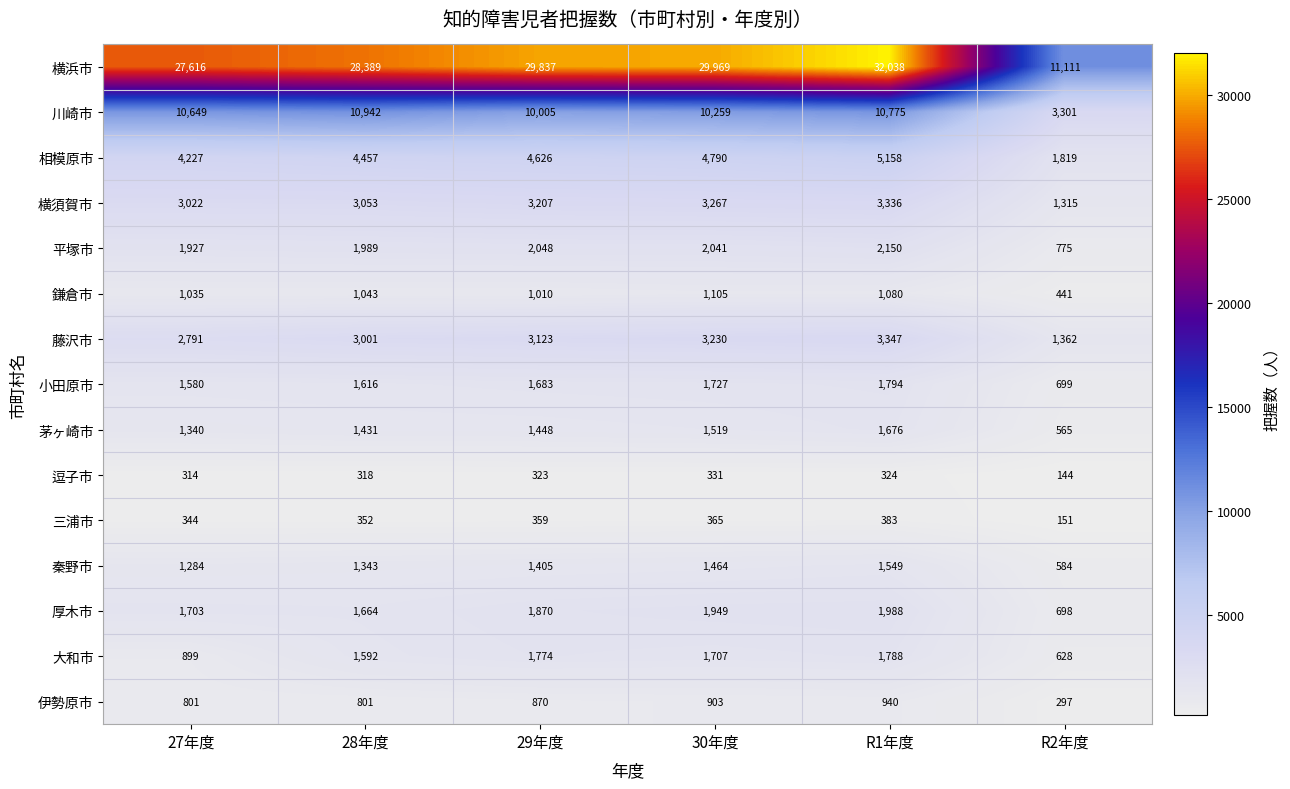

What is the total value across all series at R2年度?

23890